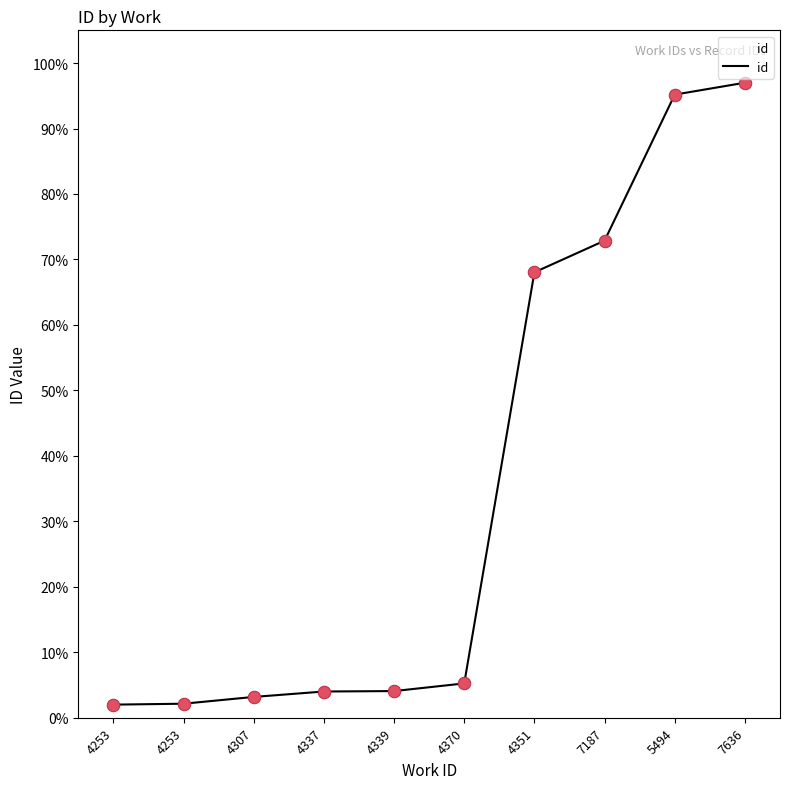

Between 4339 and 4307, which is larger?

4339